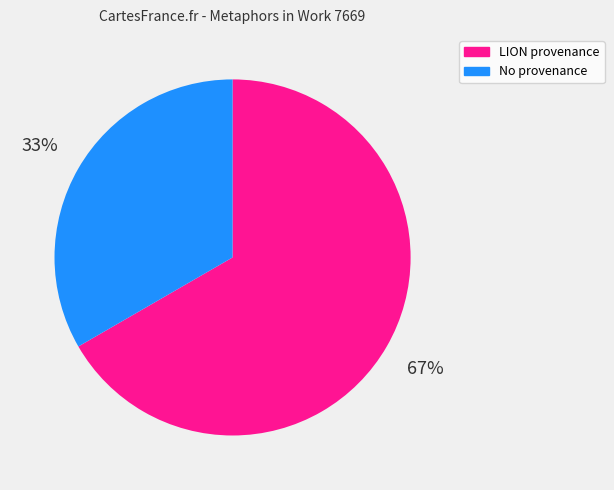

How many segments does this pie chart have?

2